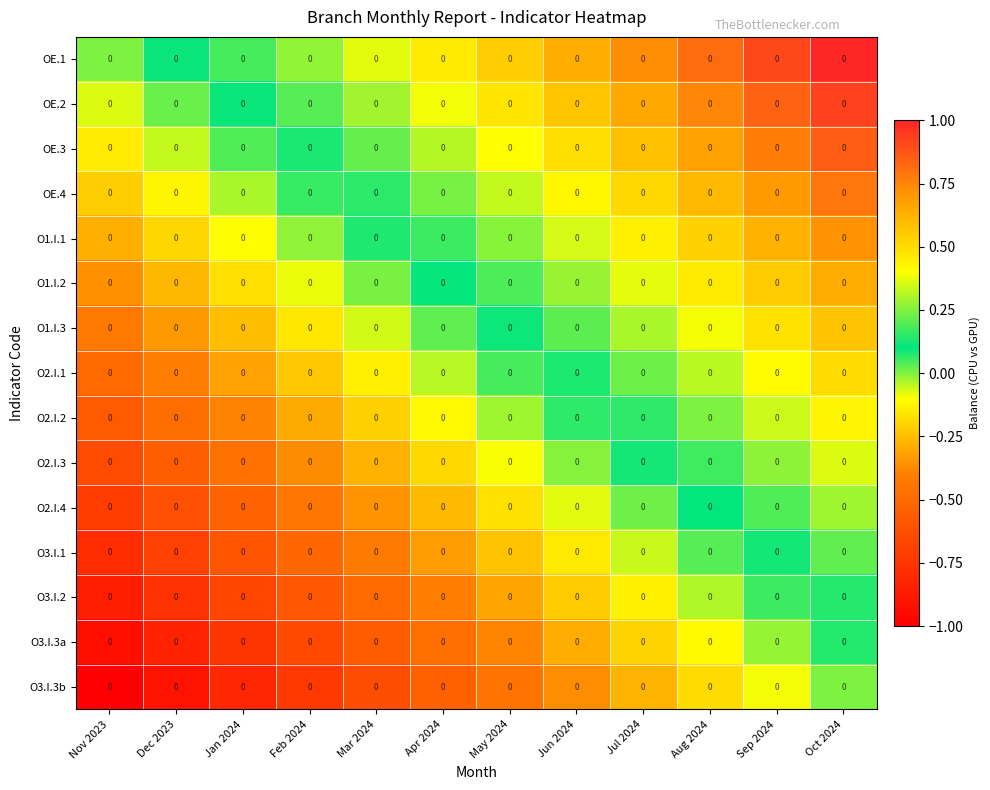

Between Feb 2024 and Apr 2024, which is larger?

Apr 2024